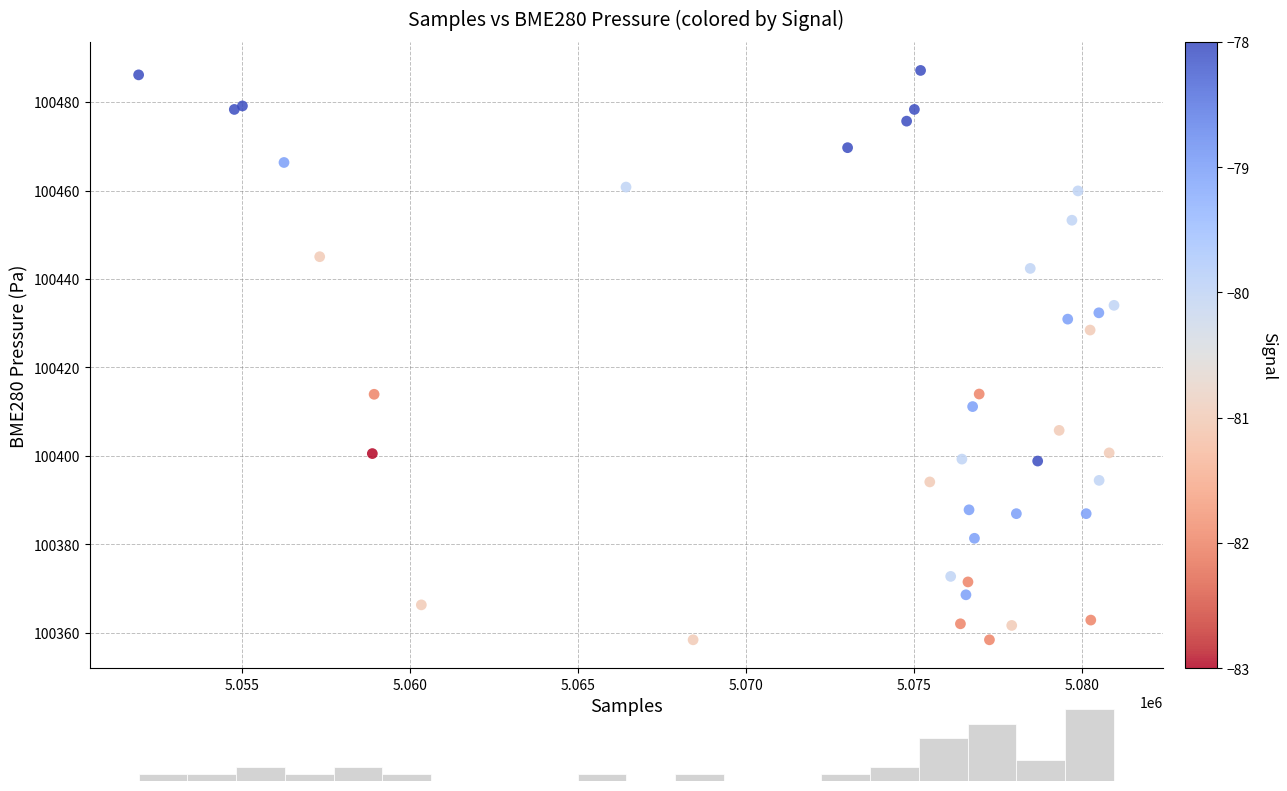

What Y value in the scatter plot is closest to 100422?

100428.4